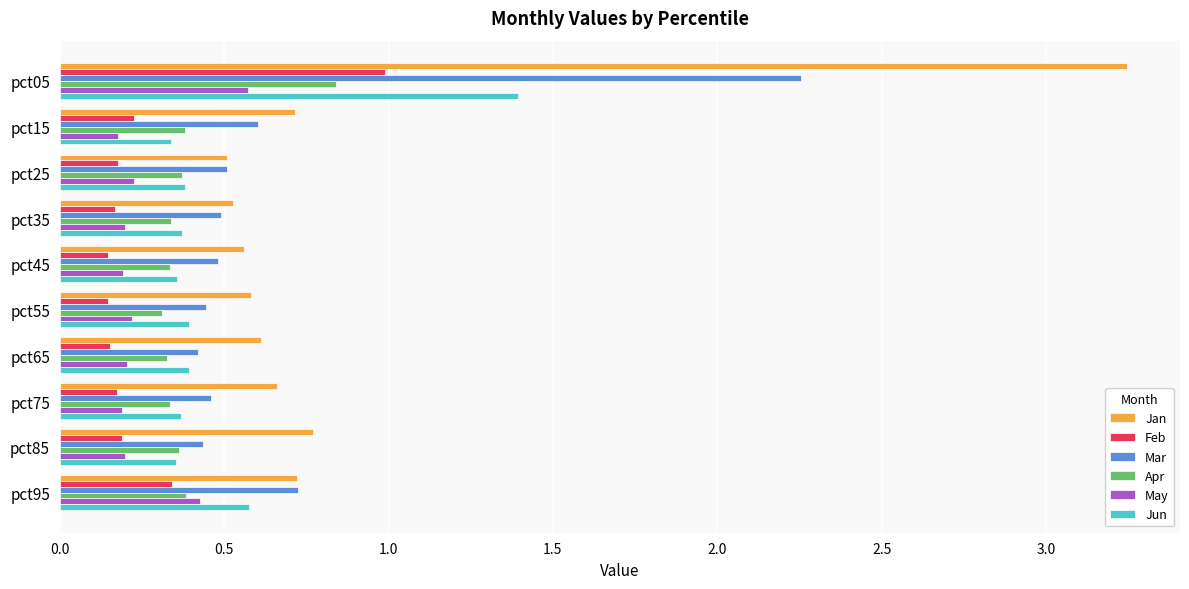

What is the sum of all Jan values?

8.9